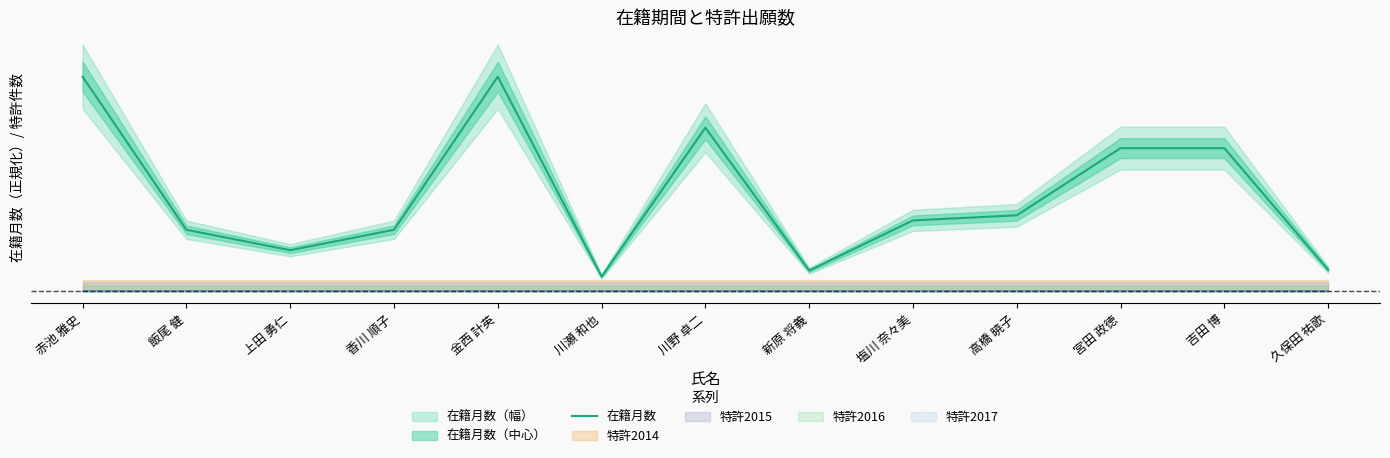

What position from the left is 川瀬 和也?

6